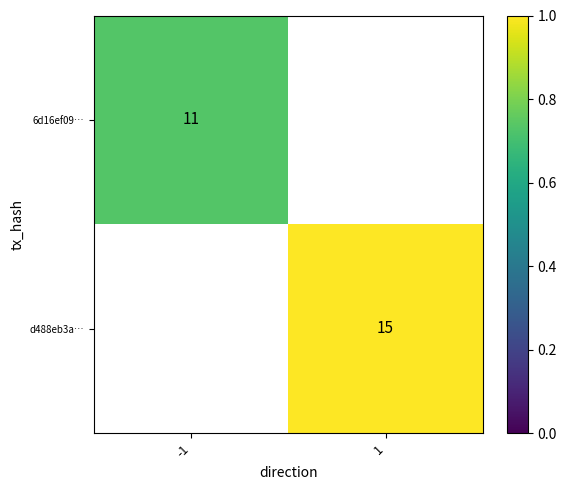

At how many categories does at least one series exceed 0?

2